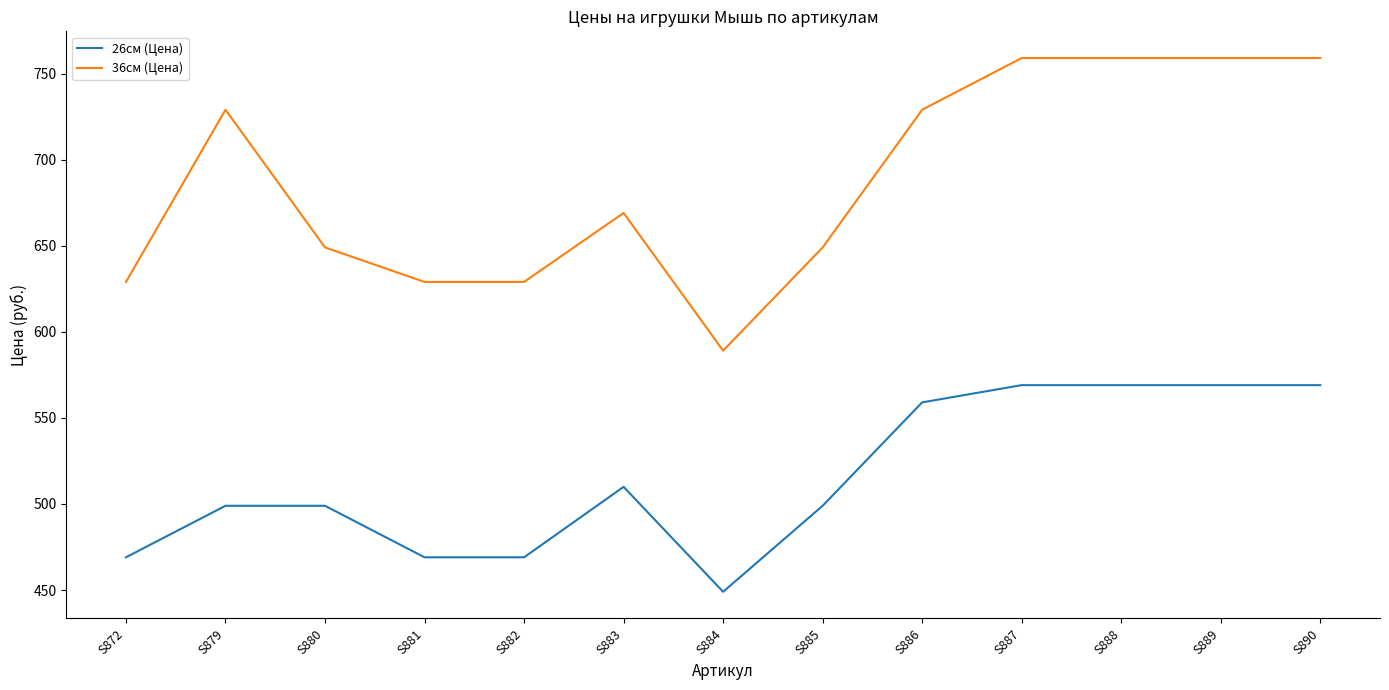

Between S880 and S890, which series saw the biggest shift?

36см (Цена)